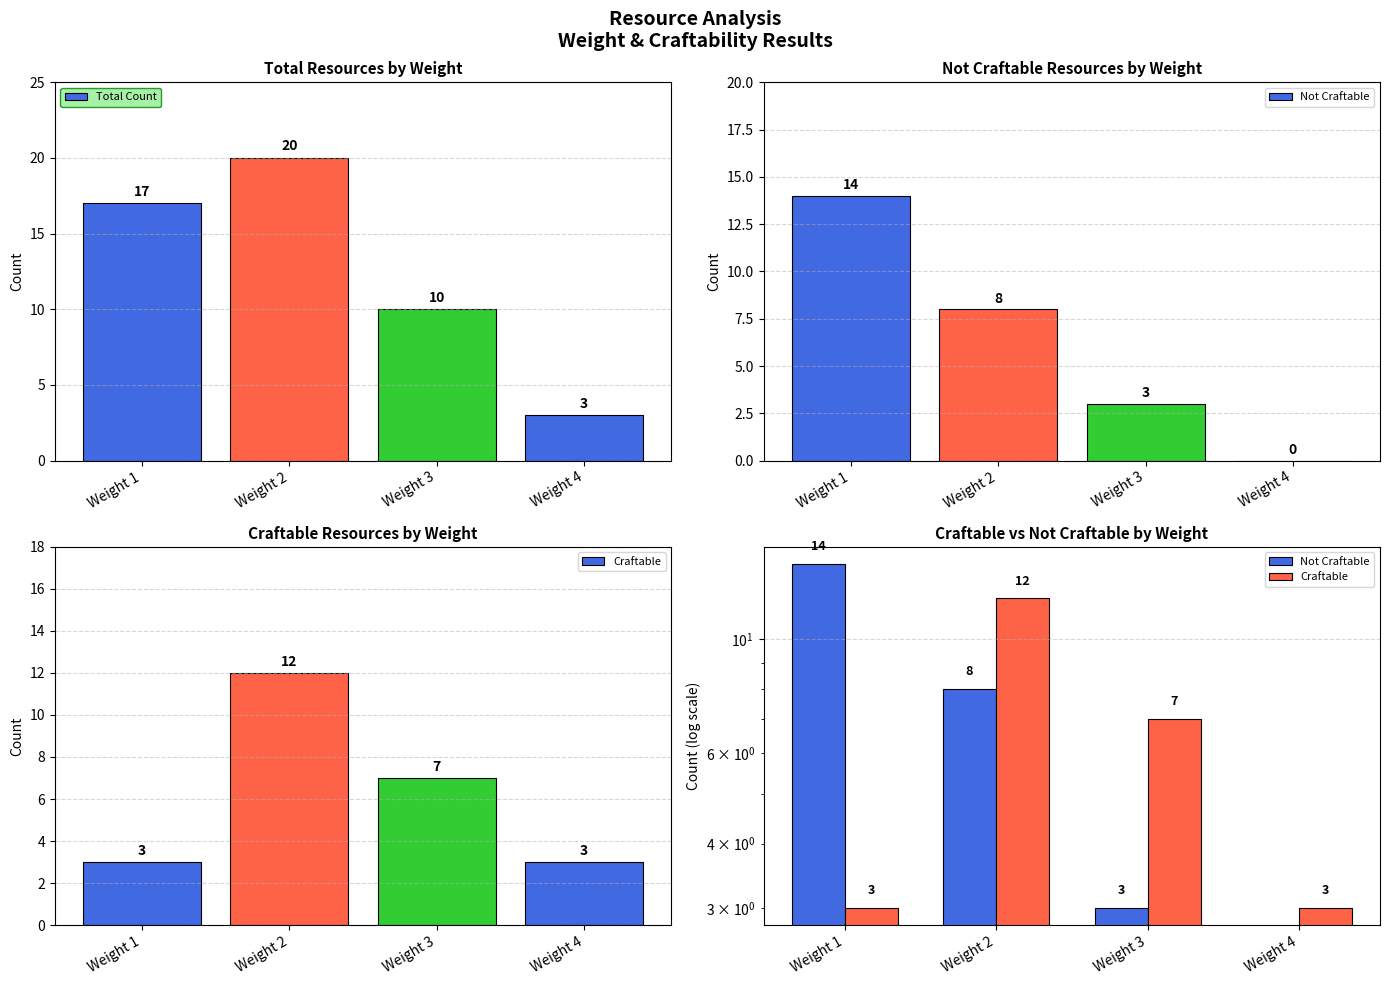

Reading left to right, list all the values displayed in this chart.

Total Count: 17	20	10	3
Not Craftable: 14	8	3	0
Craftable: 3	12	7	3